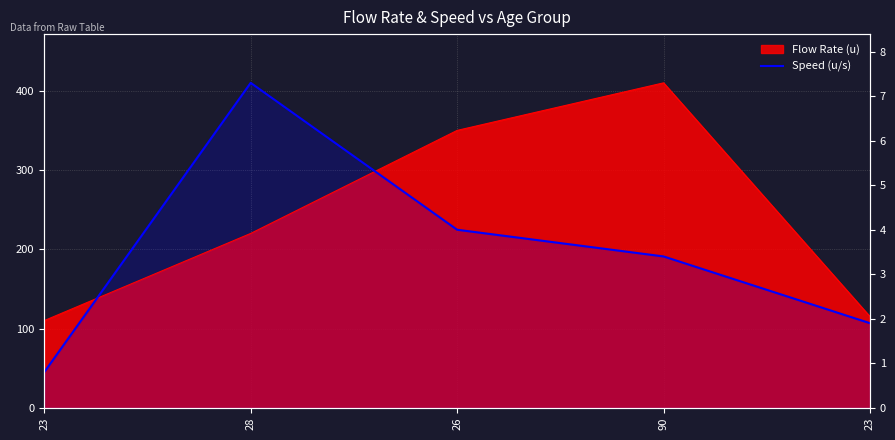

Does the chart display data point markers on the line(s)?

No